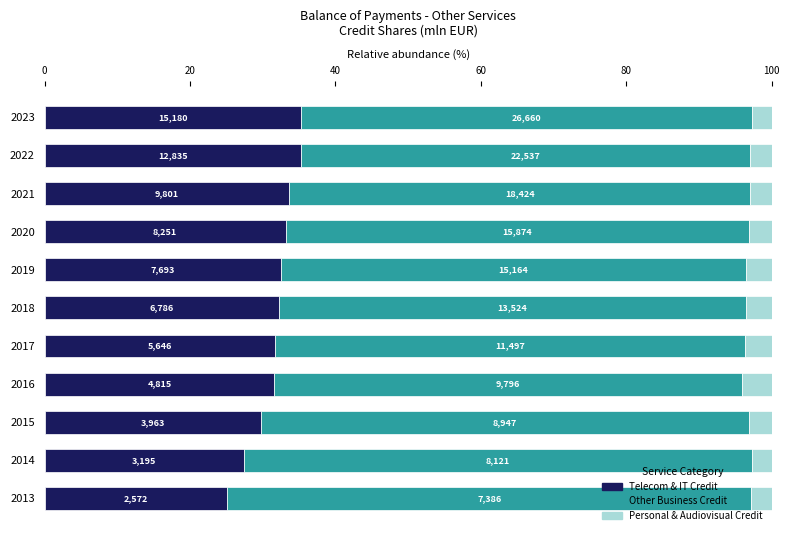

Rank the series by their maximum value, from highest to lowest.

Other Business Credit, Telecom & IT Credit, Personal & Audiovisual Credit